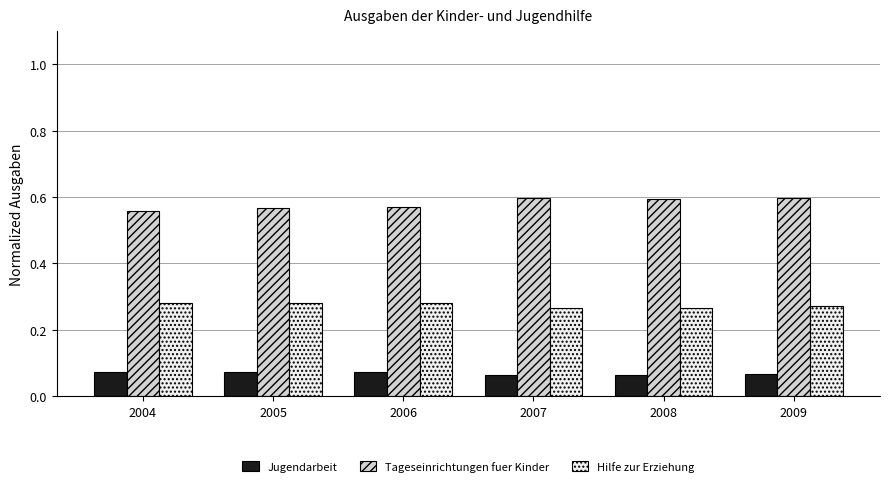

Count the Jugendarbeit values in the range 0 to 1.

6